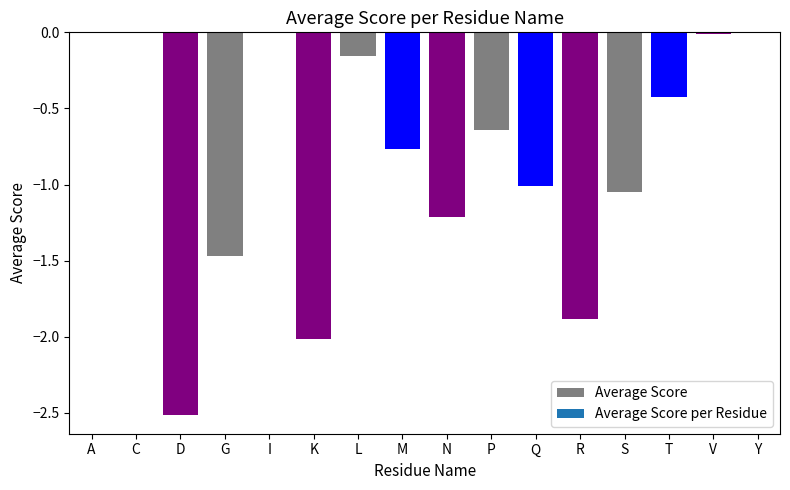

Are the bars grouped side by side (vs. stacked)?

No